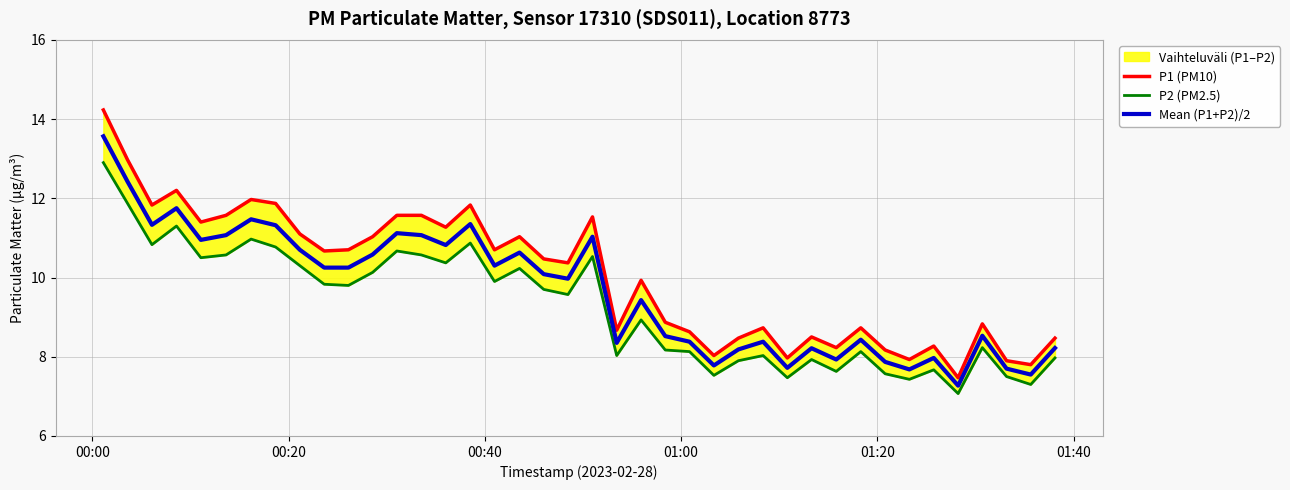

What is the lowest value of the Mean (P1+P2)/2 series?

7.3